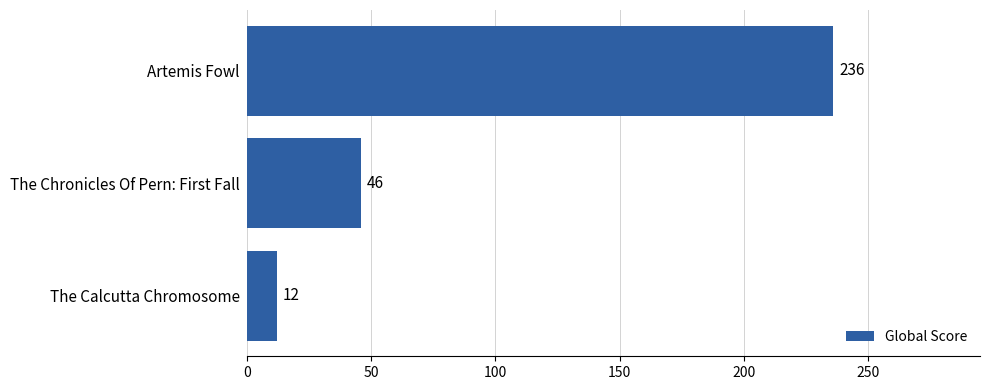

True or false: the data shows 236 at Artemis Fowl.

True